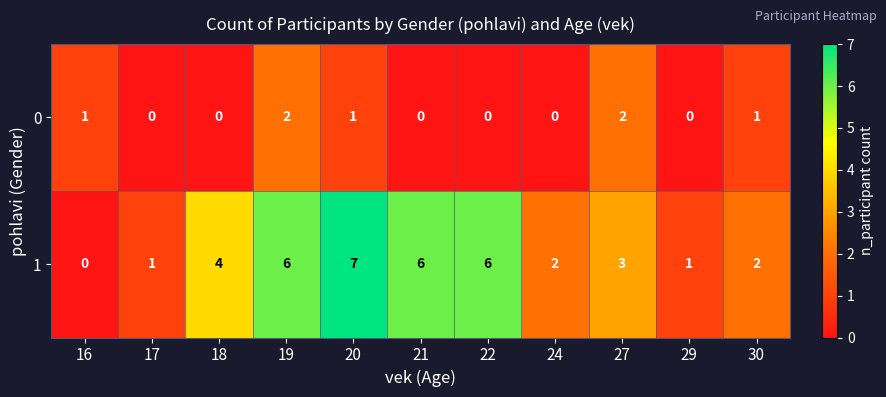

What is the sum of the 1 values at 21 and 18?

10